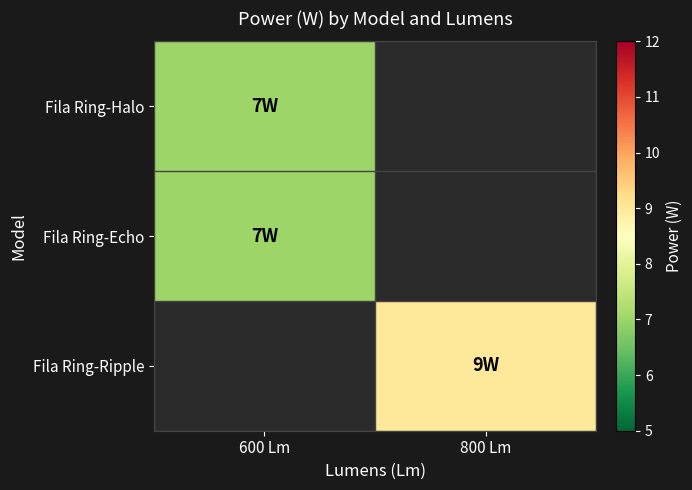

What is the greatest value displayed?

9